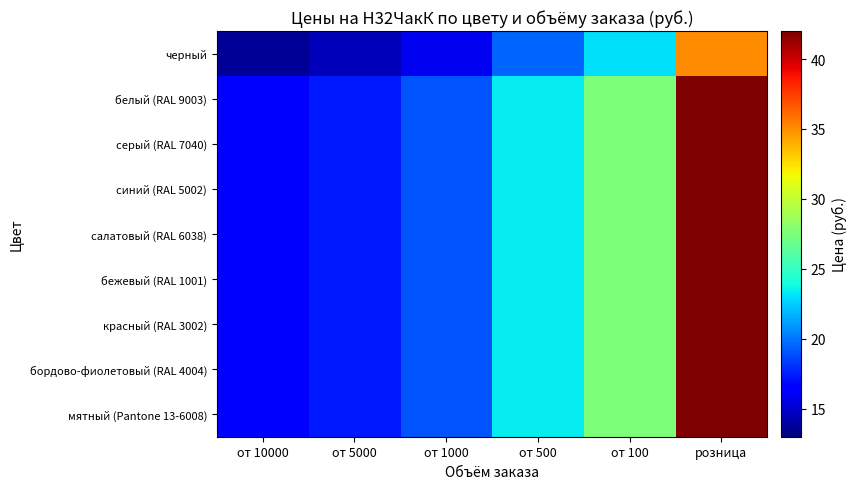

How many categories are shown in the chart?

6